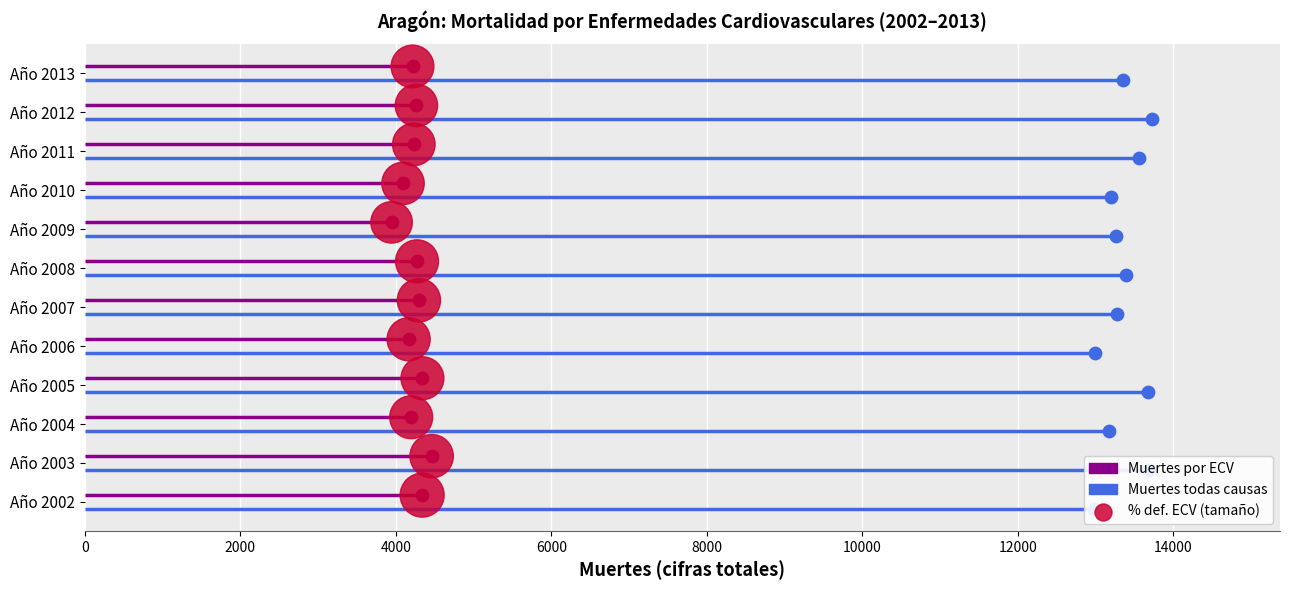

What is the ratio of the value at 14000 to the value at 8000?

1.8